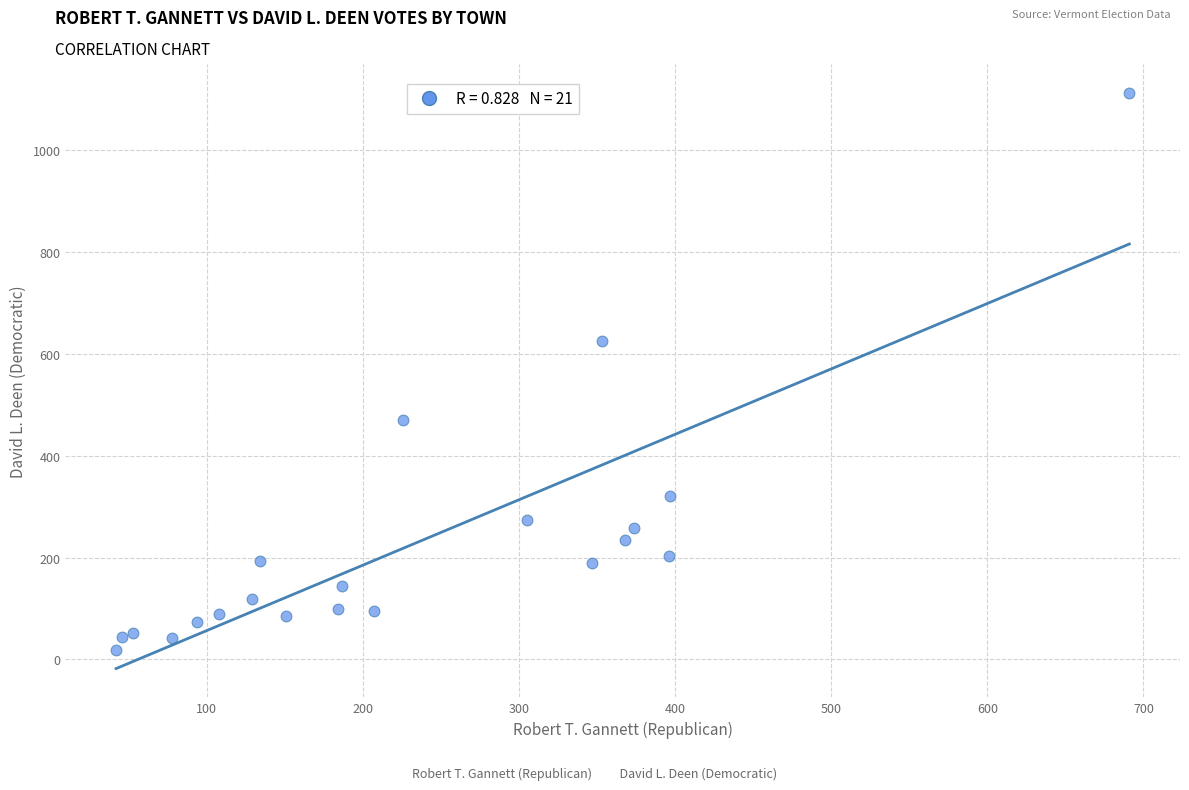

What Y value in the scatter plot is closest to 566?

626